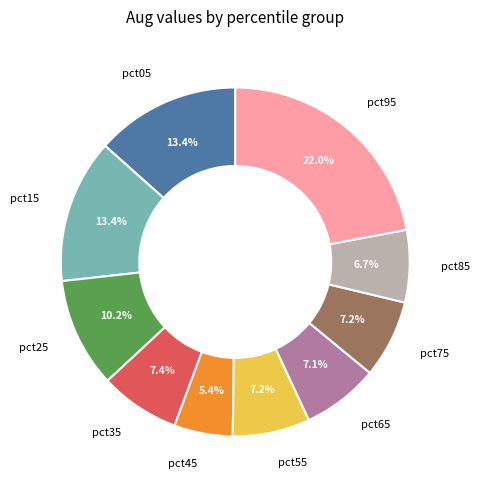

Which category has the smallest portion of the pie?

pct45